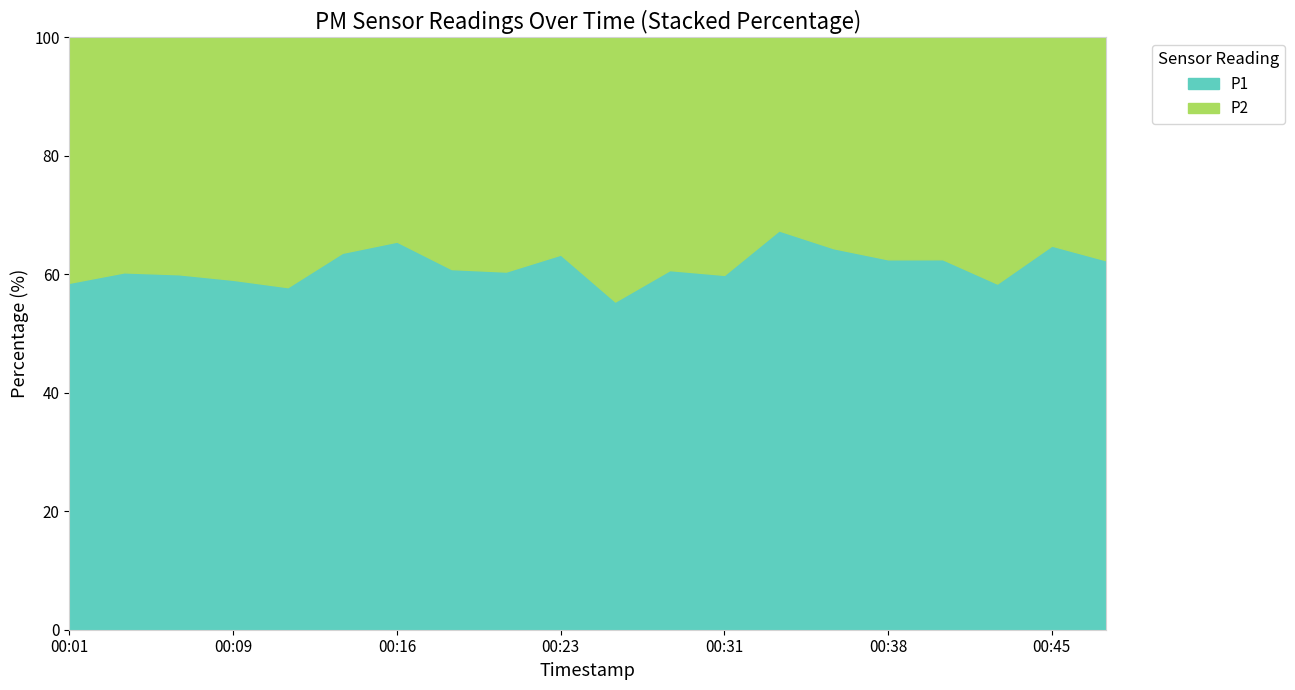

What is the difference between the maximum and minimum values in the P1 series?

12.0